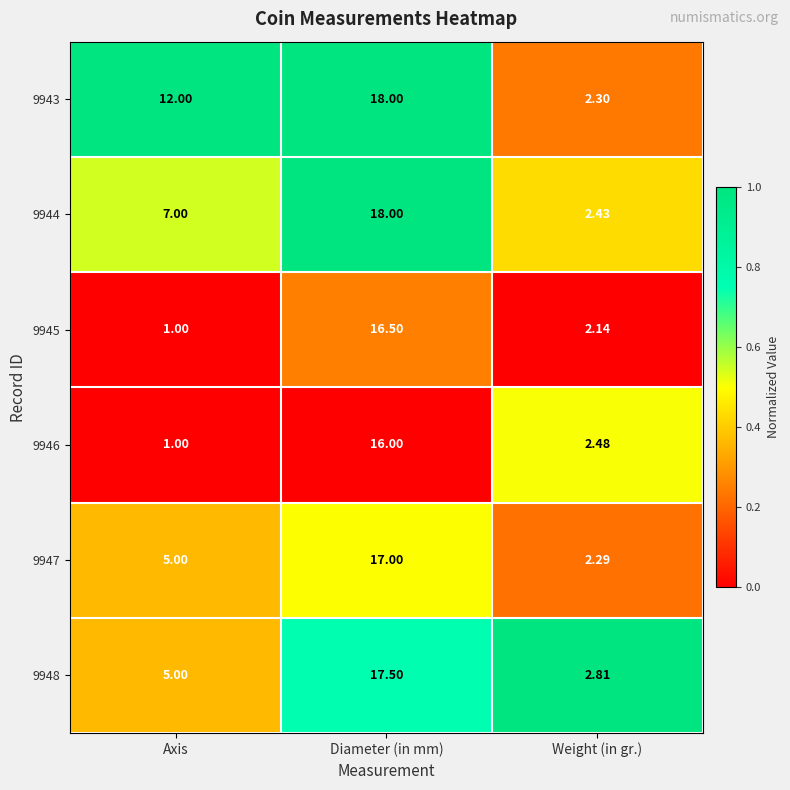

Between Axis and Diameter (in mm), which series saw the biggest shift?

9945